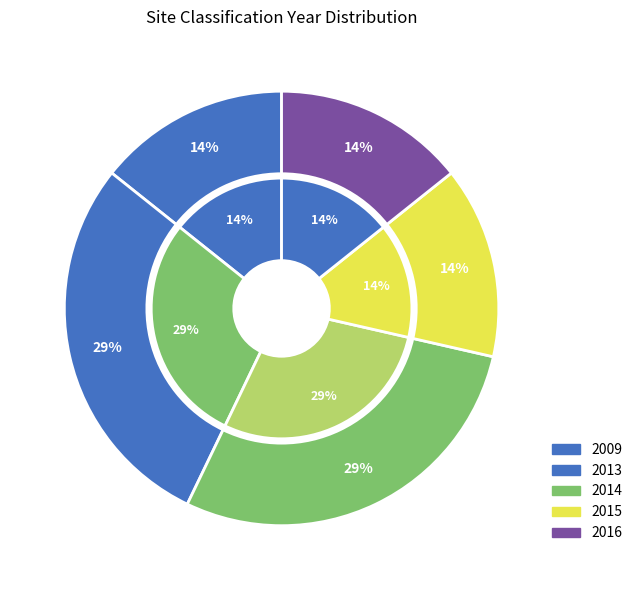

How many segments does this pie chart have?

4